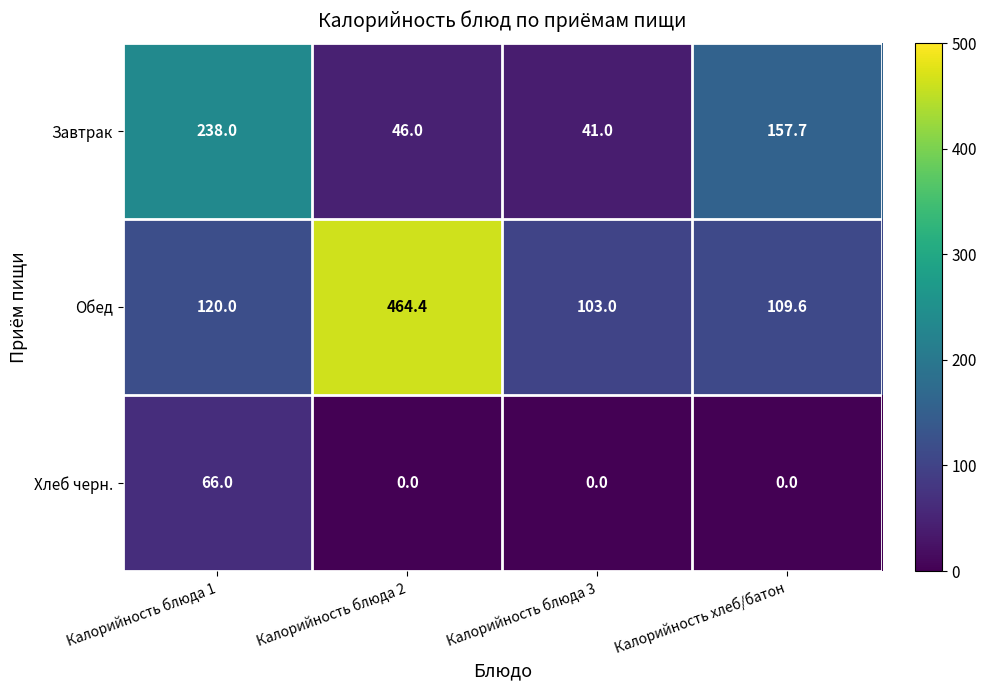

Is it true that Обед equals 804.7 at Калорийность блюда 2?

False